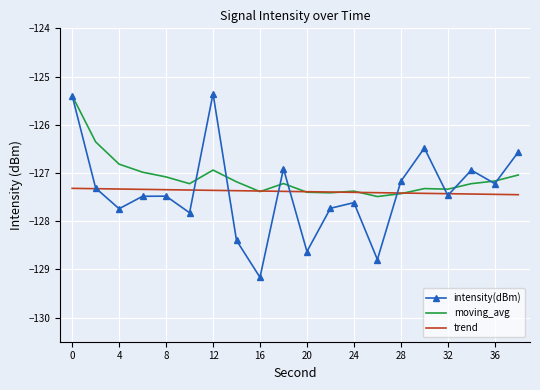

Count the number of categories in the chart.

20